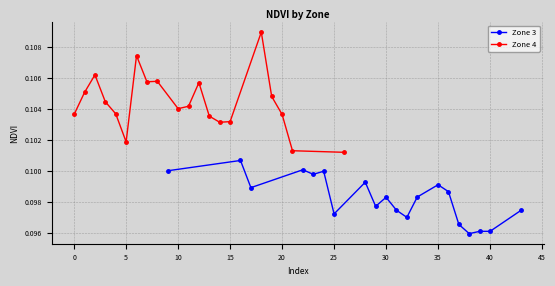

How many Zone 3 values are between 0 and 1?

20